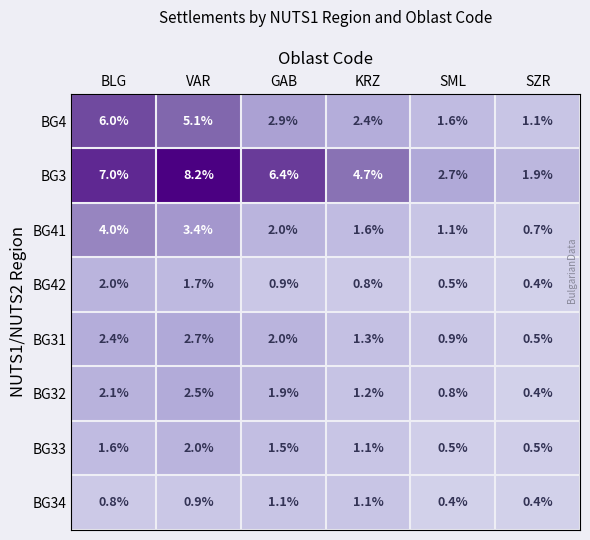

At which category is the sum across all series the highest?

VAR